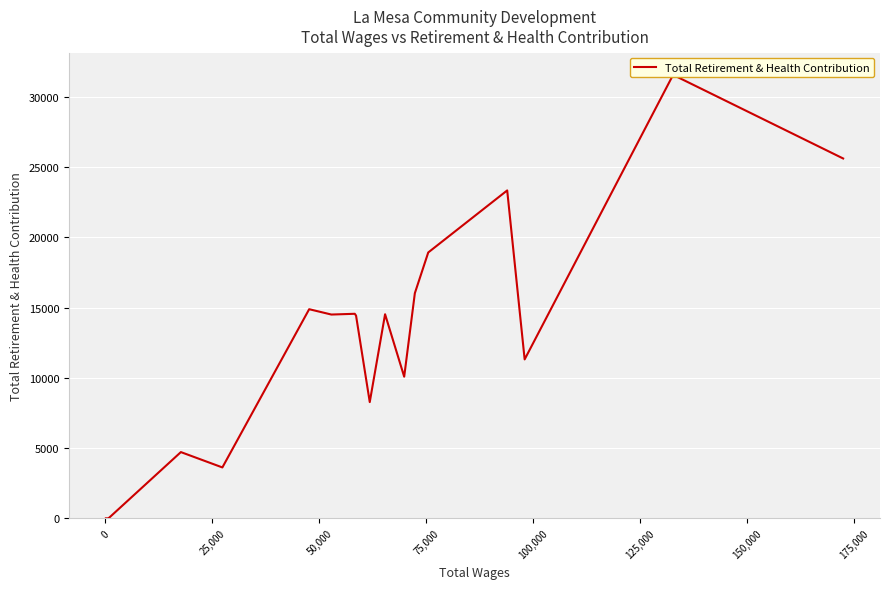

How many data points does each series have?

23